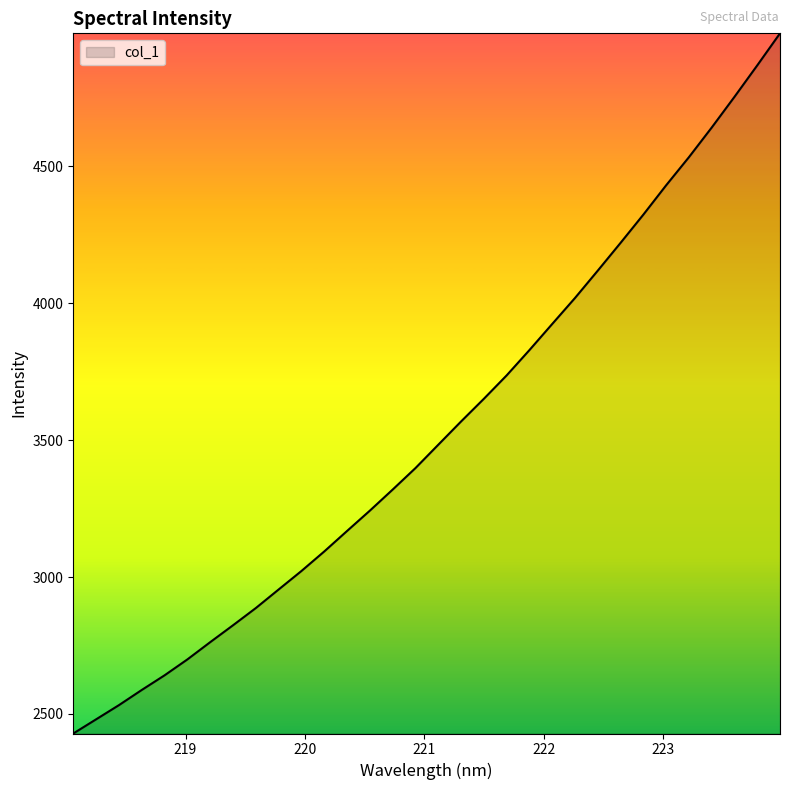

What is the smallest value displayed?

2428.5